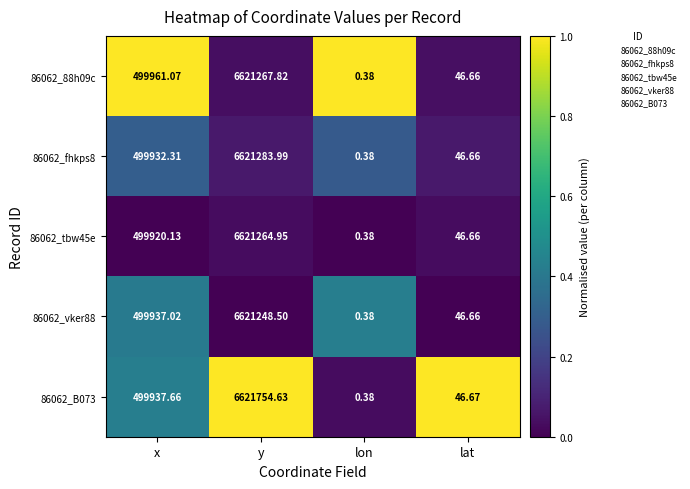

Which category has the lowest value across all series?

lon